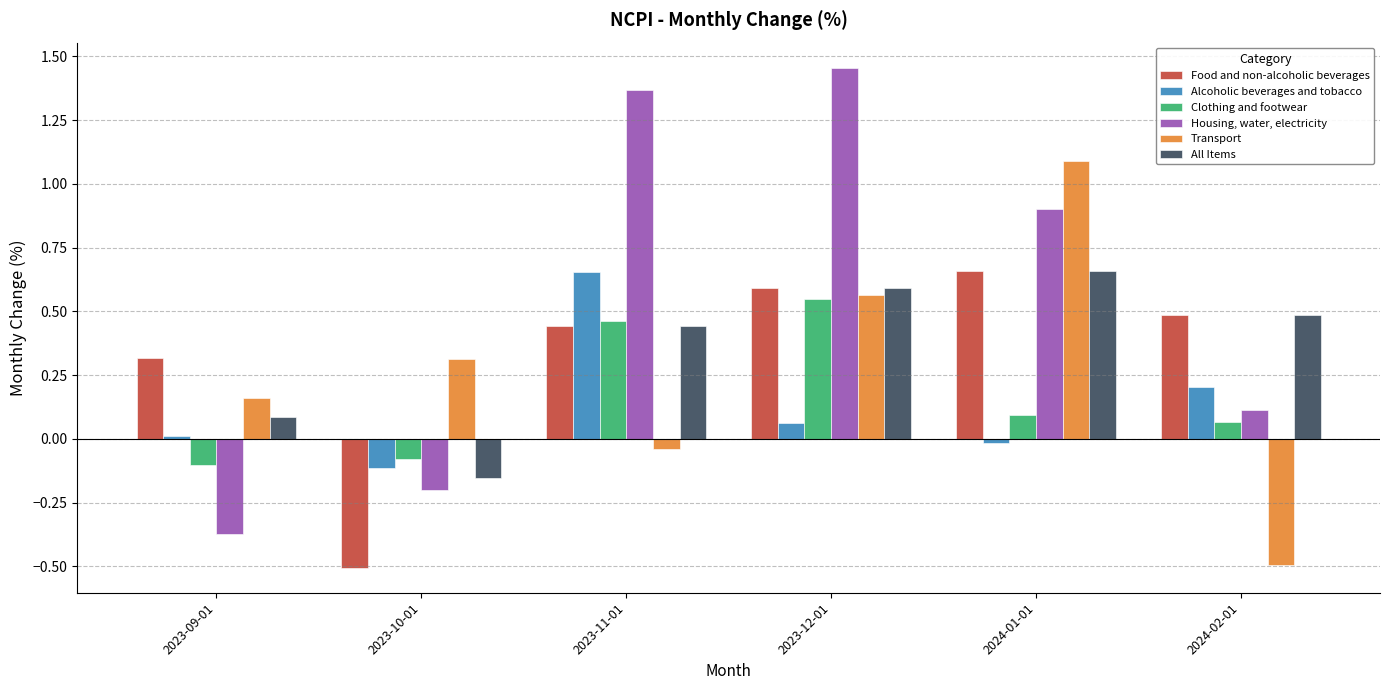

Rank the categories by Transport value from highest to lowest.

2024-01-01, 2023-12-01, 2023-10-01, 2023-09-01, 2023-11-01, 2024-02-01